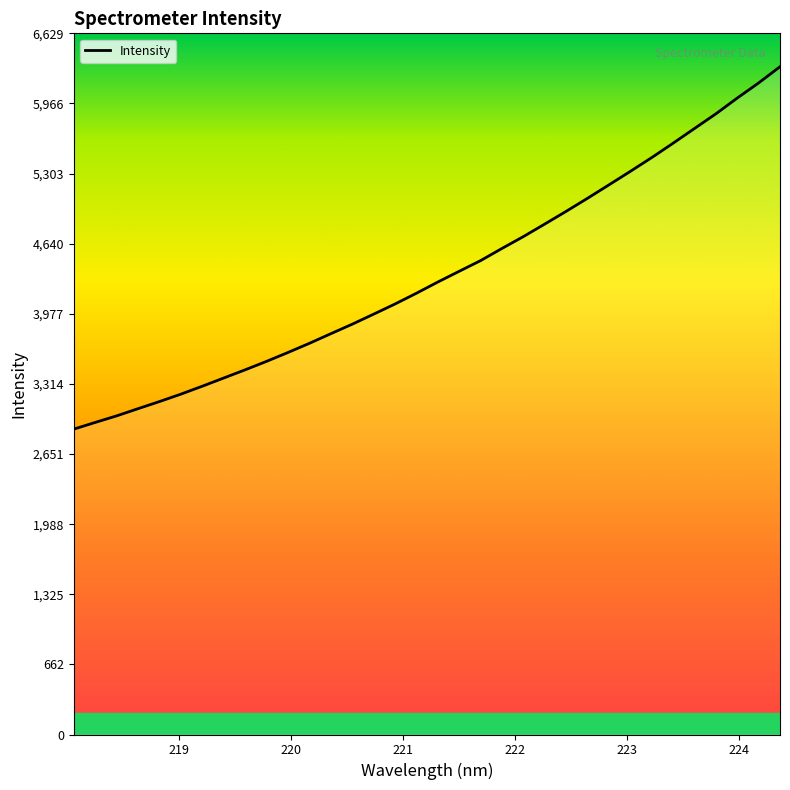

What is the difference between the second highest and minimum values?

3273.3